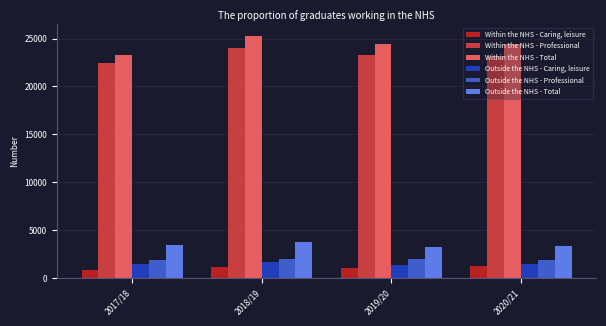

What is the label of the 2nd bar from the right?

2019/20